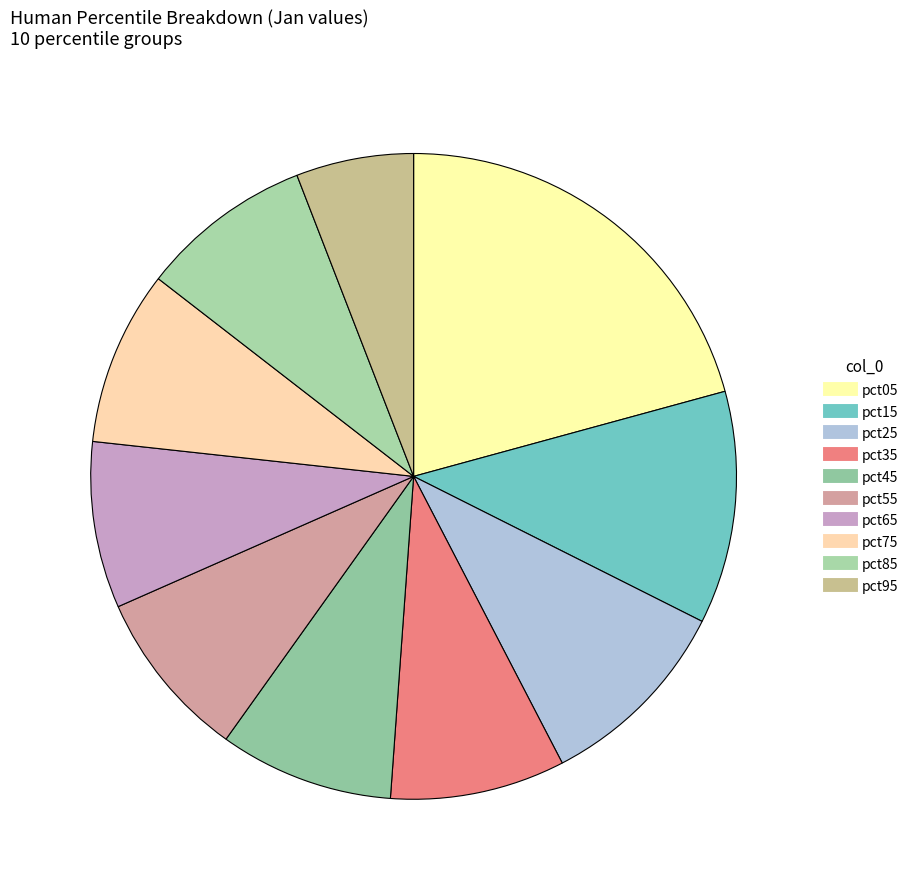

Count the number of slices in the pie.

10